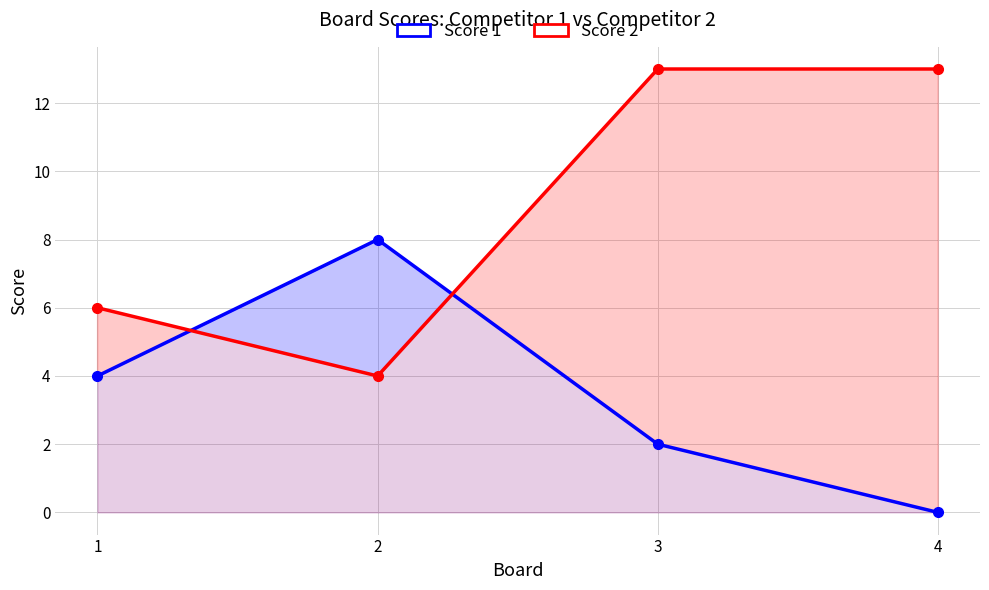

How many series are shown in this chart?

2